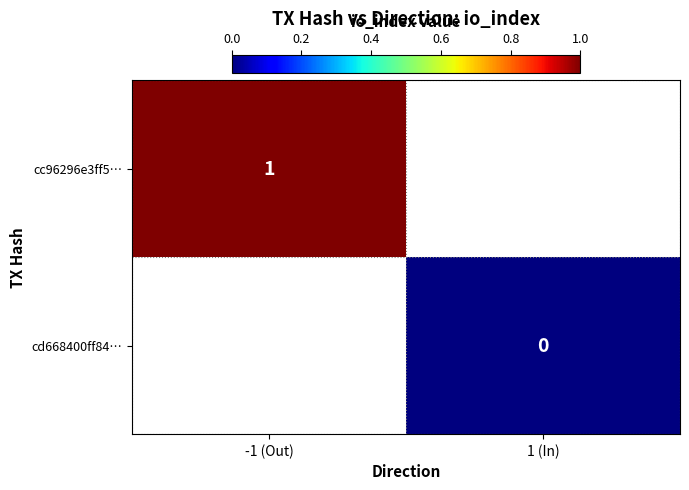

Is the value of cc96296e3ff5… at -1 (Out) greater than the value of cd668400ff84… at 1 (In)?

Yes